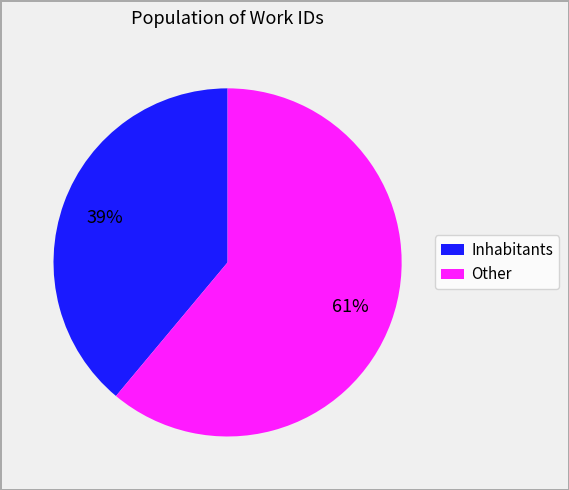

Which category has the smallest portion of the pie?

Inhabitants